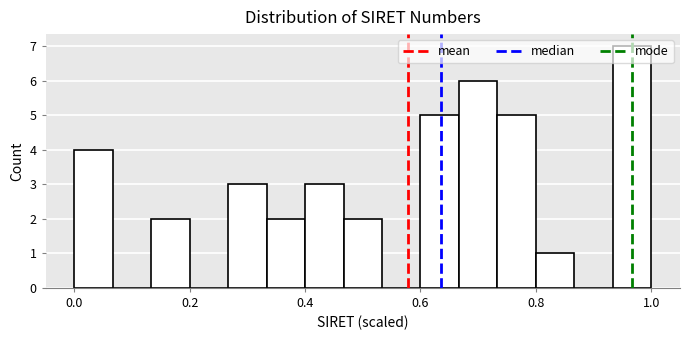

Around what value on the x-axis is the tallest bar? Give the approximate position of its centre, as read against the axis.

0.96